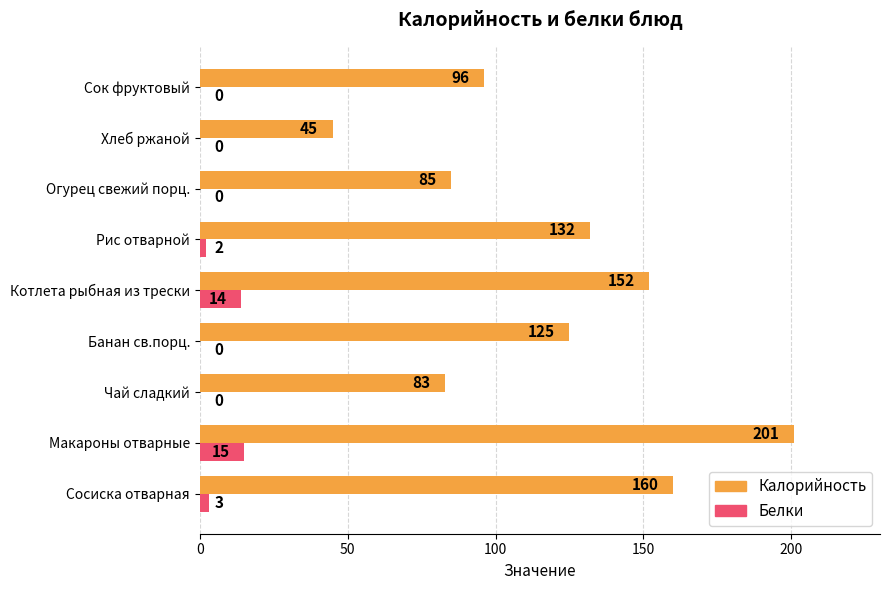

What is the sum of the Калорийность values at Банан св.порц. and Рис отварной?

257